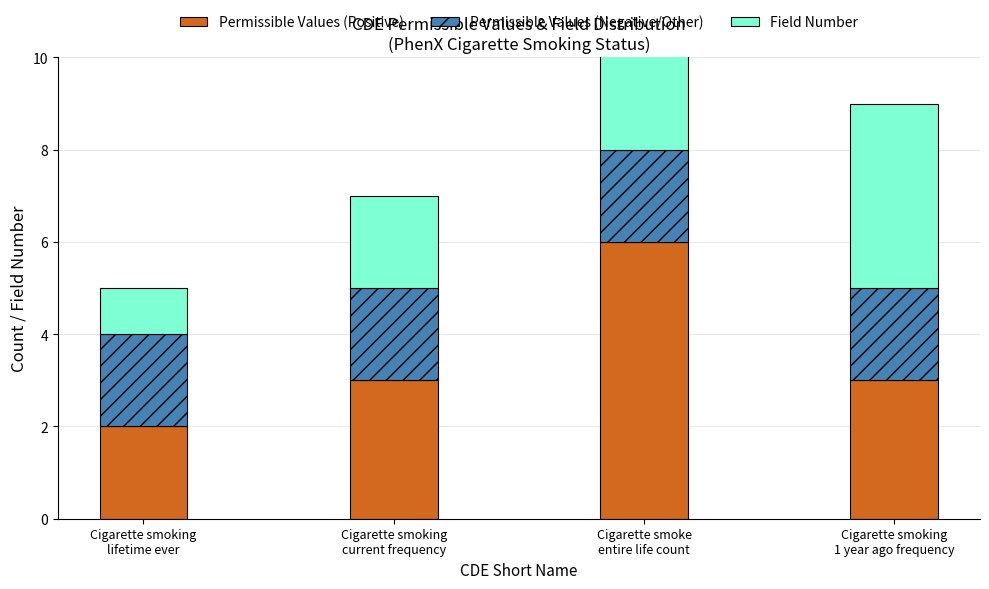

Which series has the widest spread of values?

Permissible Values (Positive)